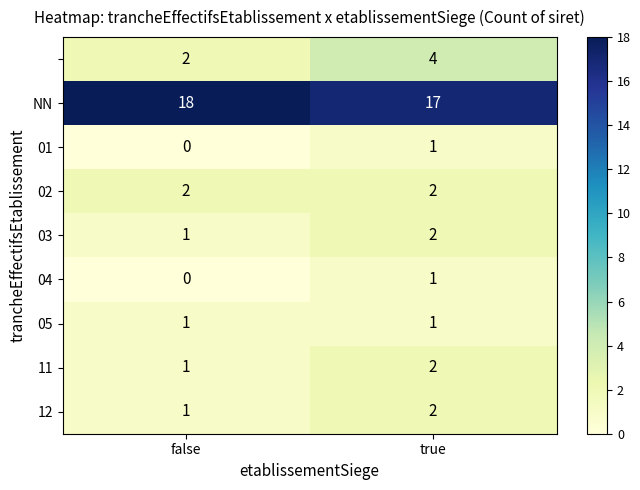

What is the total value across all series at false?

26